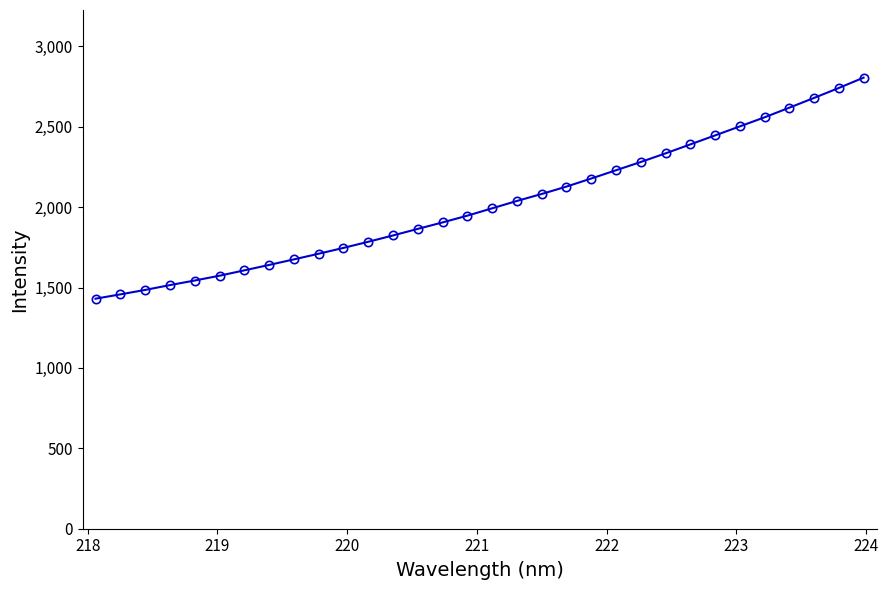

What is the value of the 9th point from the left?

1674.9